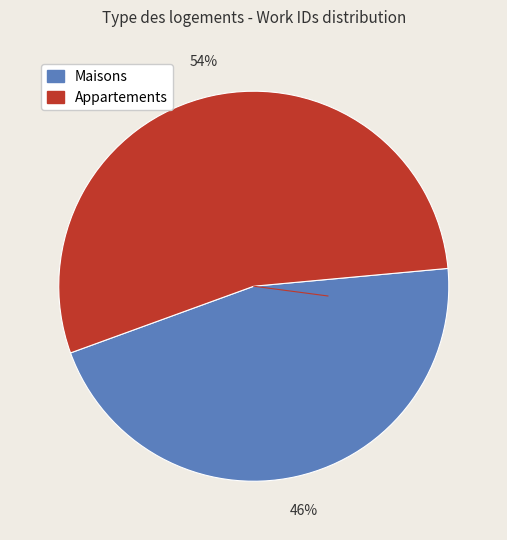

To the nearest percent, what is the average slice percentage?

50%